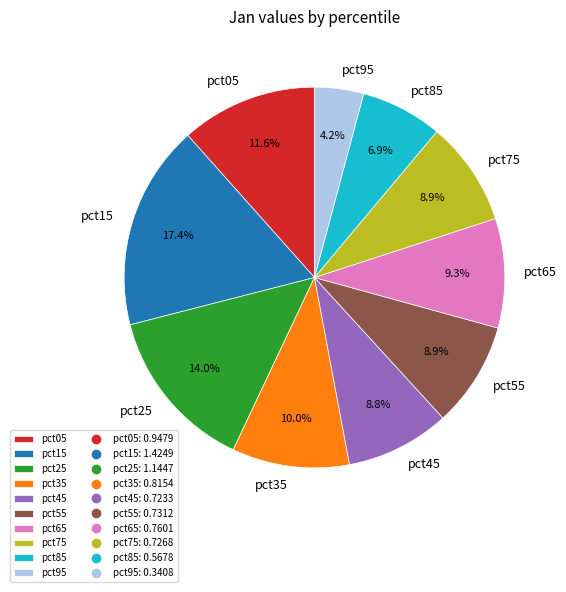

Between pct75 and pct85, which is larger?

pct75